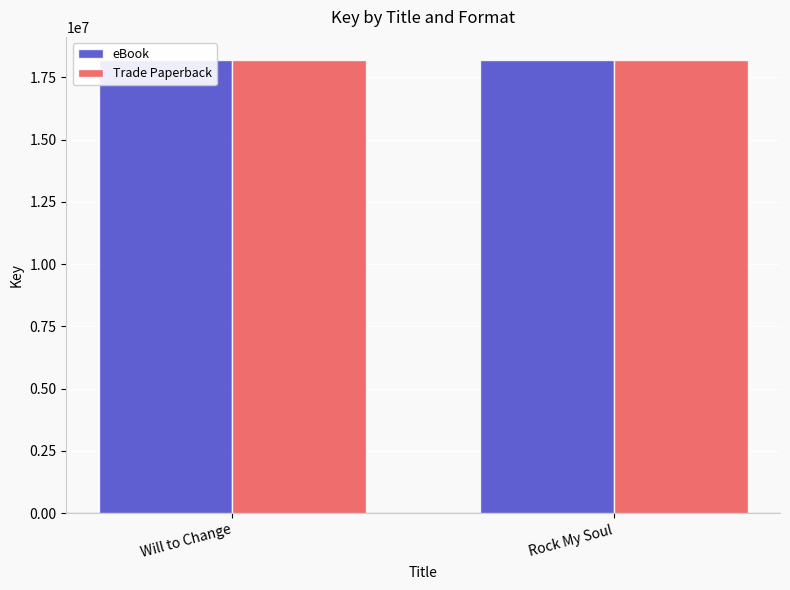

Is the value of Trade Paperback at Rock My Soul greater than the value of eBook at Rock My Soul?

No